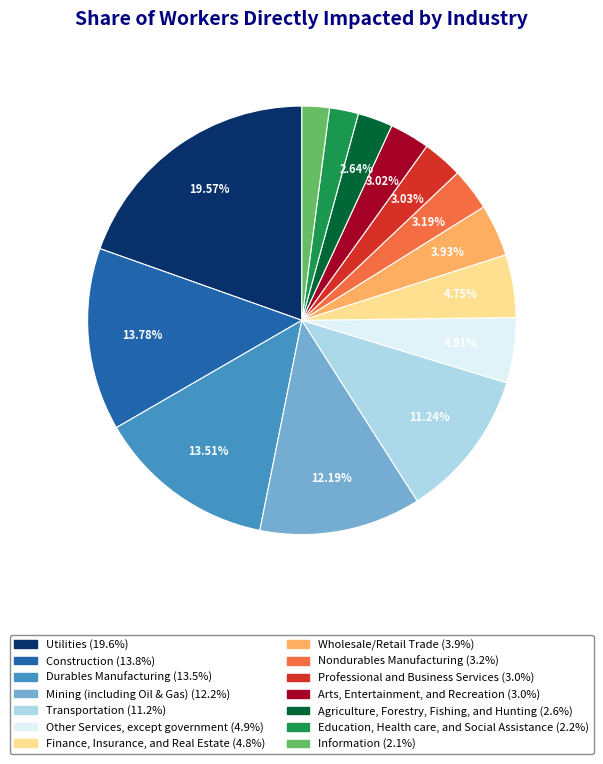

Does Transportation represent more than half of the total?

No